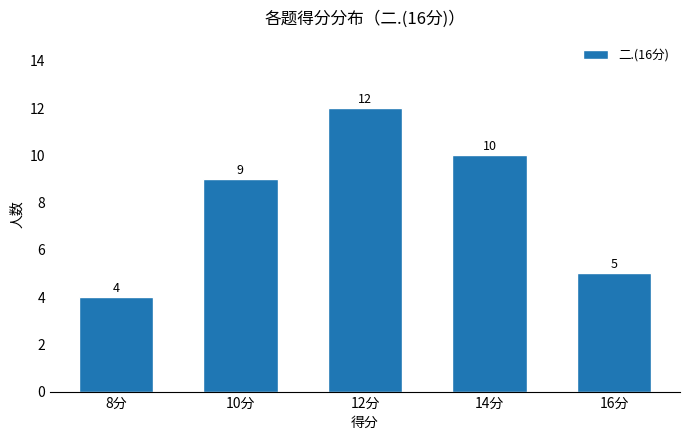

Rank the categories by value from lowest to highest.

8分, 16分, 10分, 14分, 12分